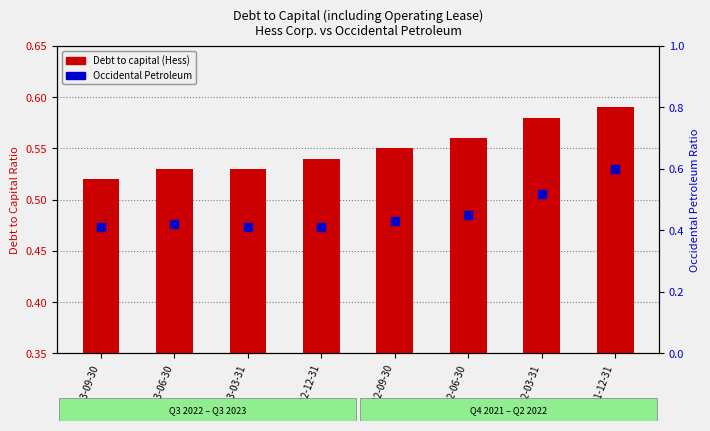

Is the value of Debt to capital (Hess) at 2022-12-31 greater than the value of Occidental Petroleum at 2023-03-31?

Yes